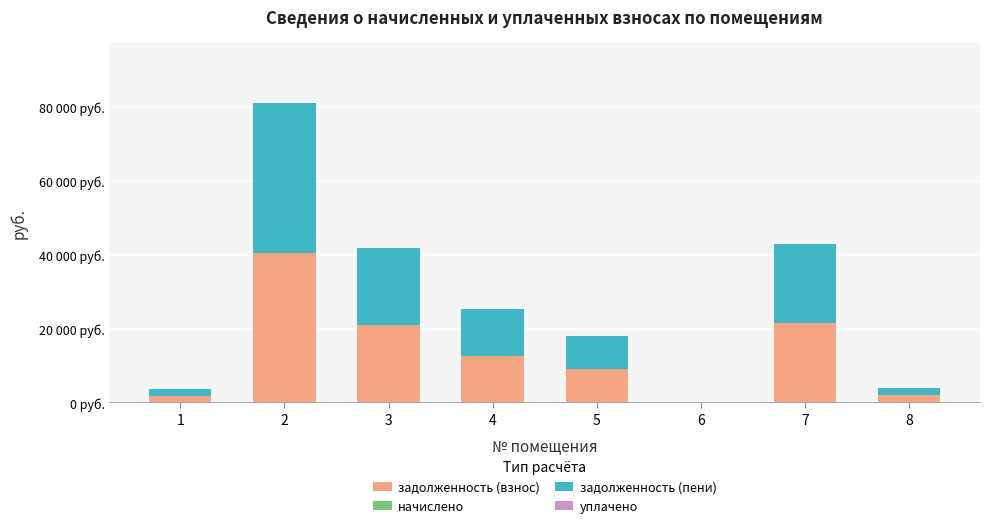

Does the chart contain stacked bars?

Yes